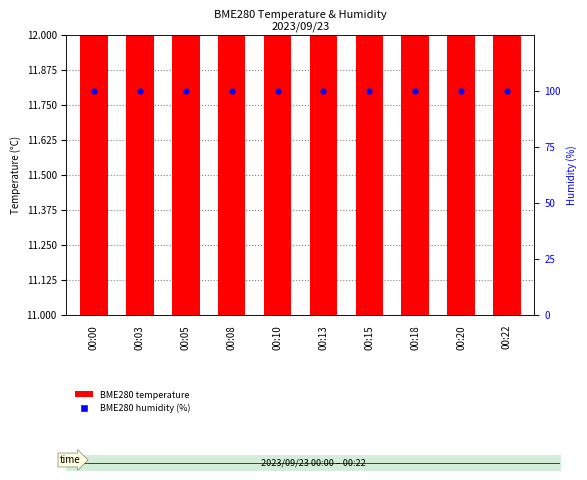

Which series reaches the minimum Y coordinate?

BME280 temperature